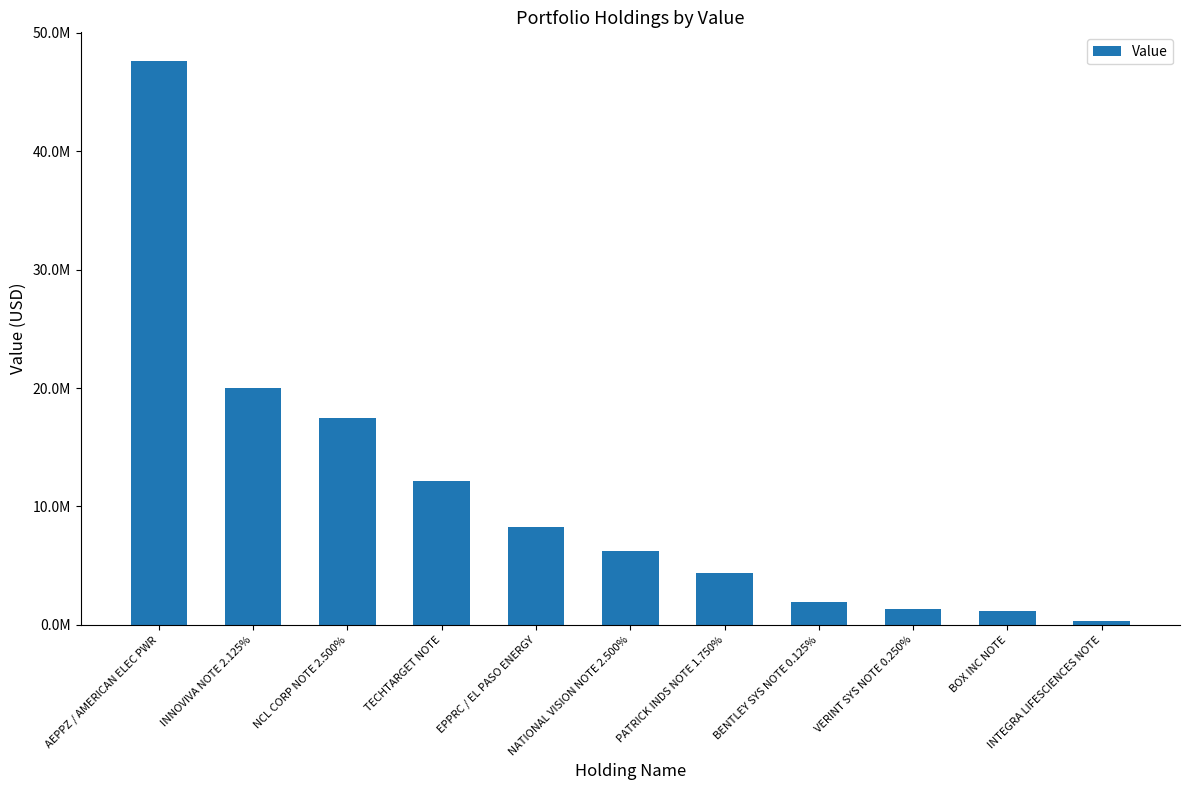

What is the change in value from AEPPZ / AMERICAN ELEC PWR to BENTLEY SYS NOTE 0.125%?

-45777106